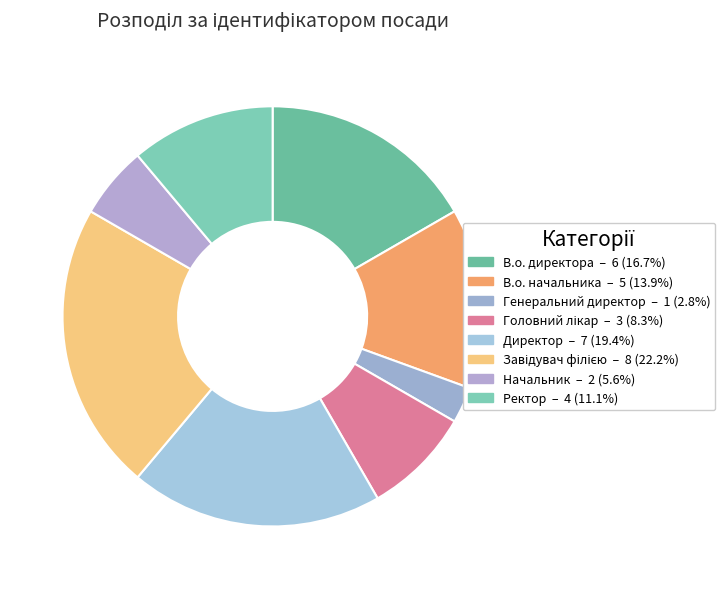

Count the number of slices in the pie.

8